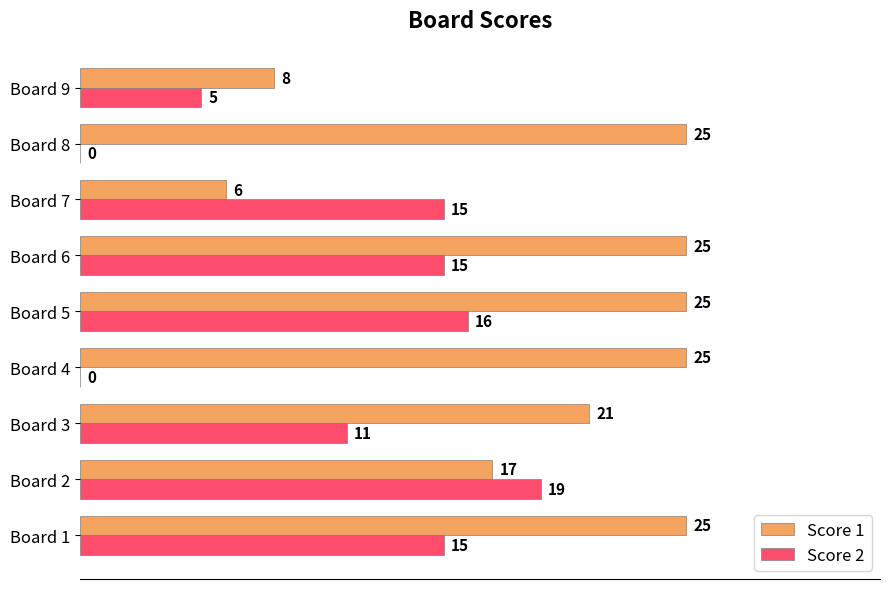

What is the maximum value shown in the chart?

25